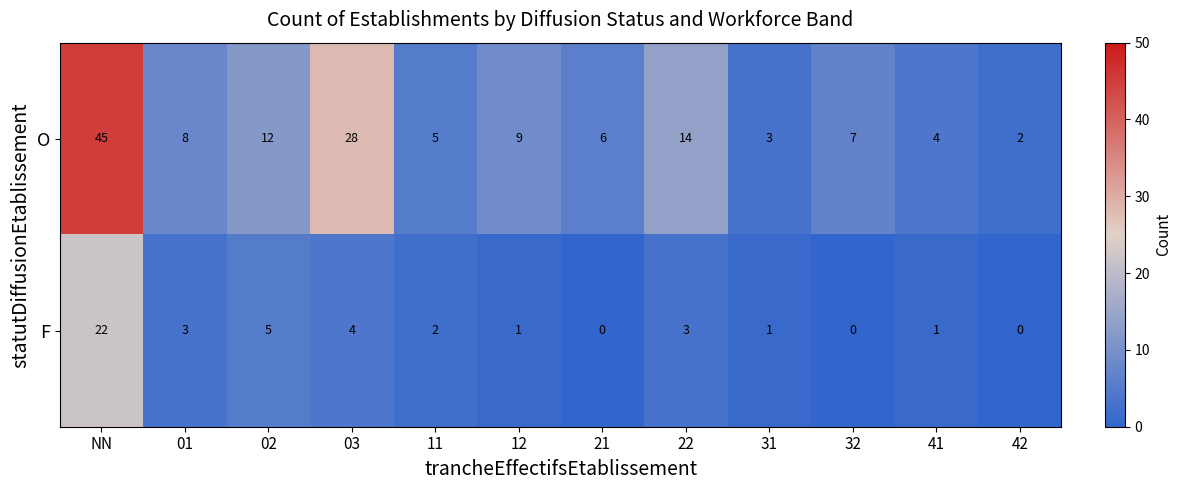

Count the number of data series in this chart.

2